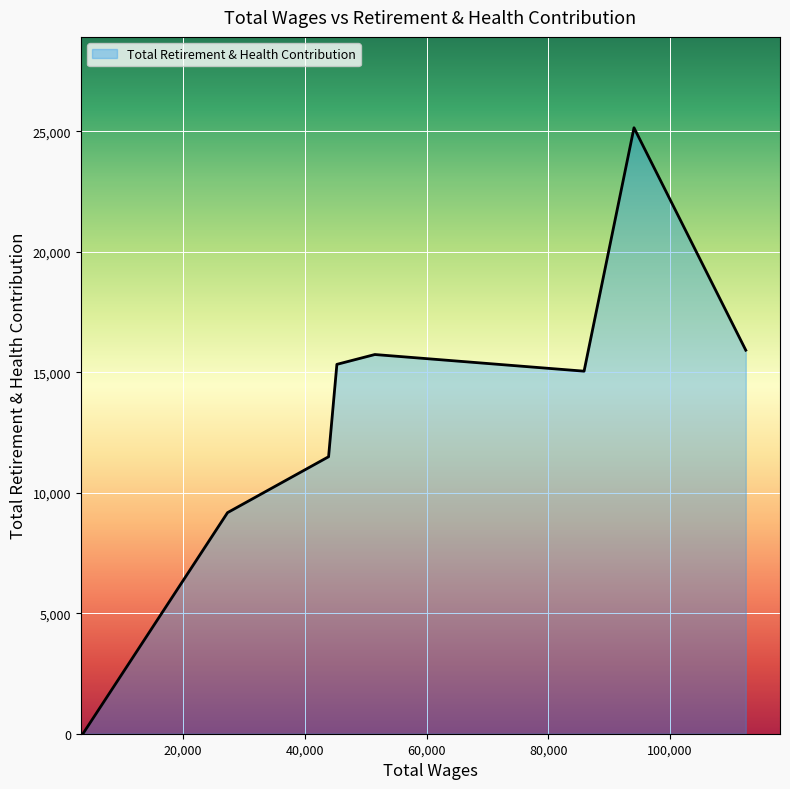

How many distinct data groups are displayed?

1